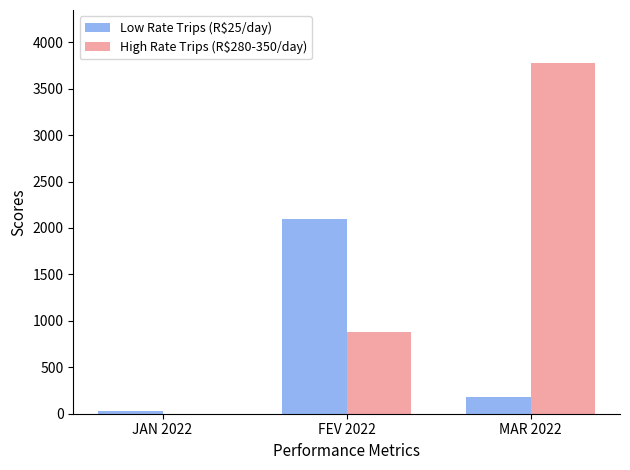

What are all the series names shown in the legend?

Low Rate Trips (R$25/day), High Rate Trips (R$280-350/day)